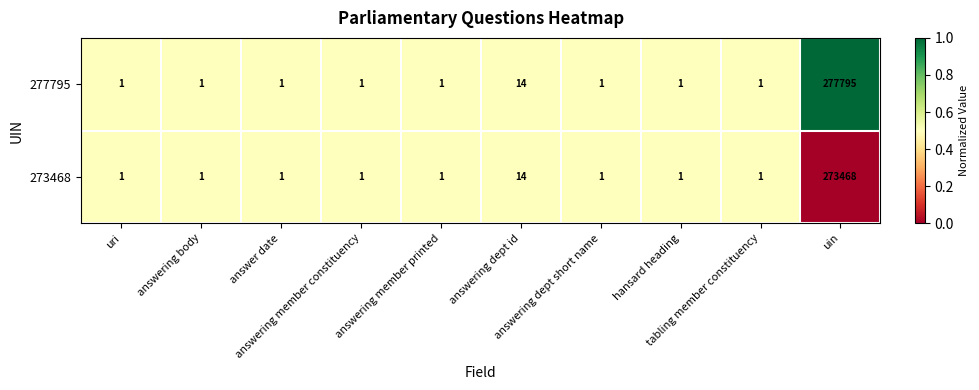

What is the sum of all 277795 values?

277817